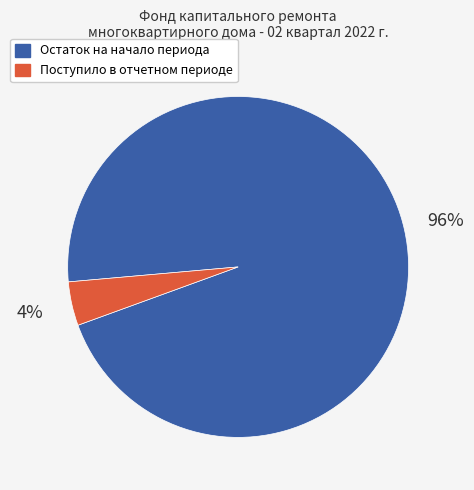

Which has a higher value, Поступило в отчетном периоде or Остаток на начало периода?

Остаток на начало периода